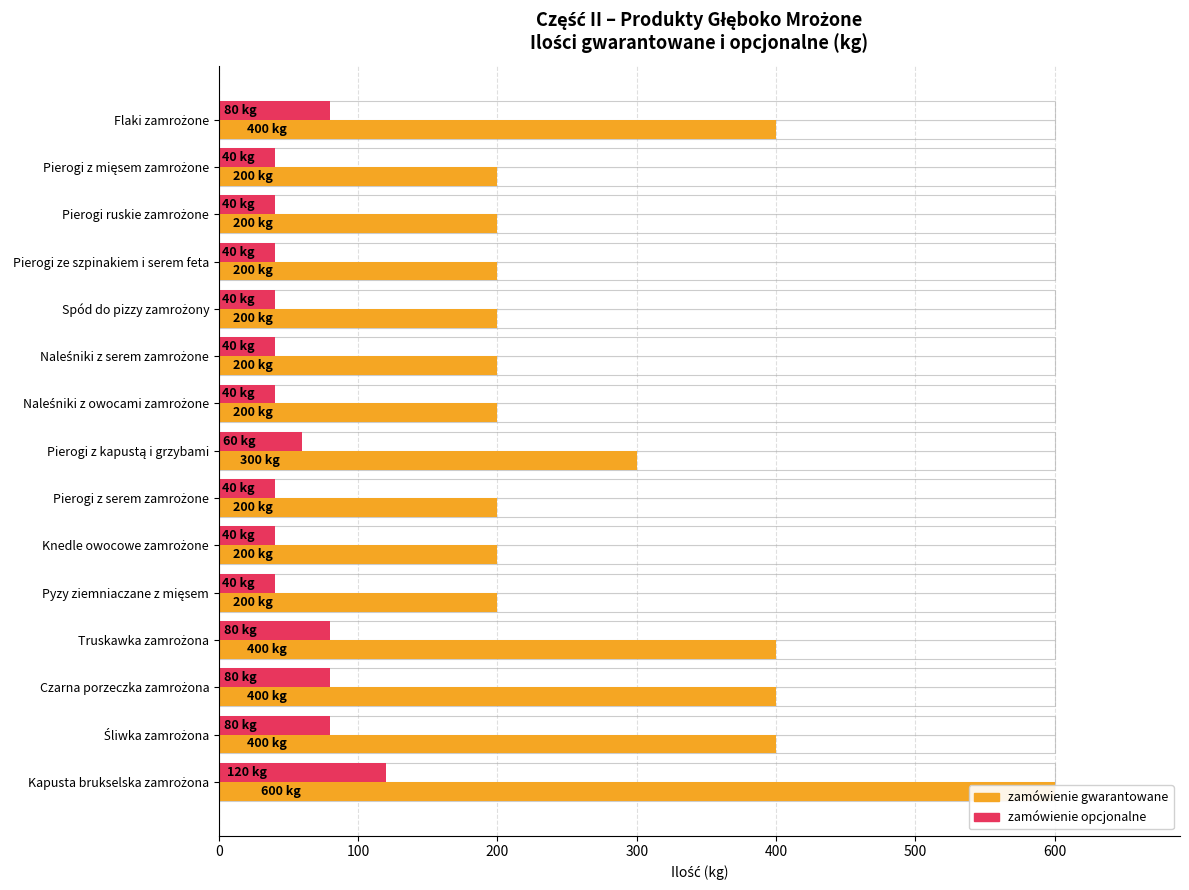

The zamówienie gwarantowane series shows 82 at Pyzy ziemniaczane z mięsem. True or false?

False